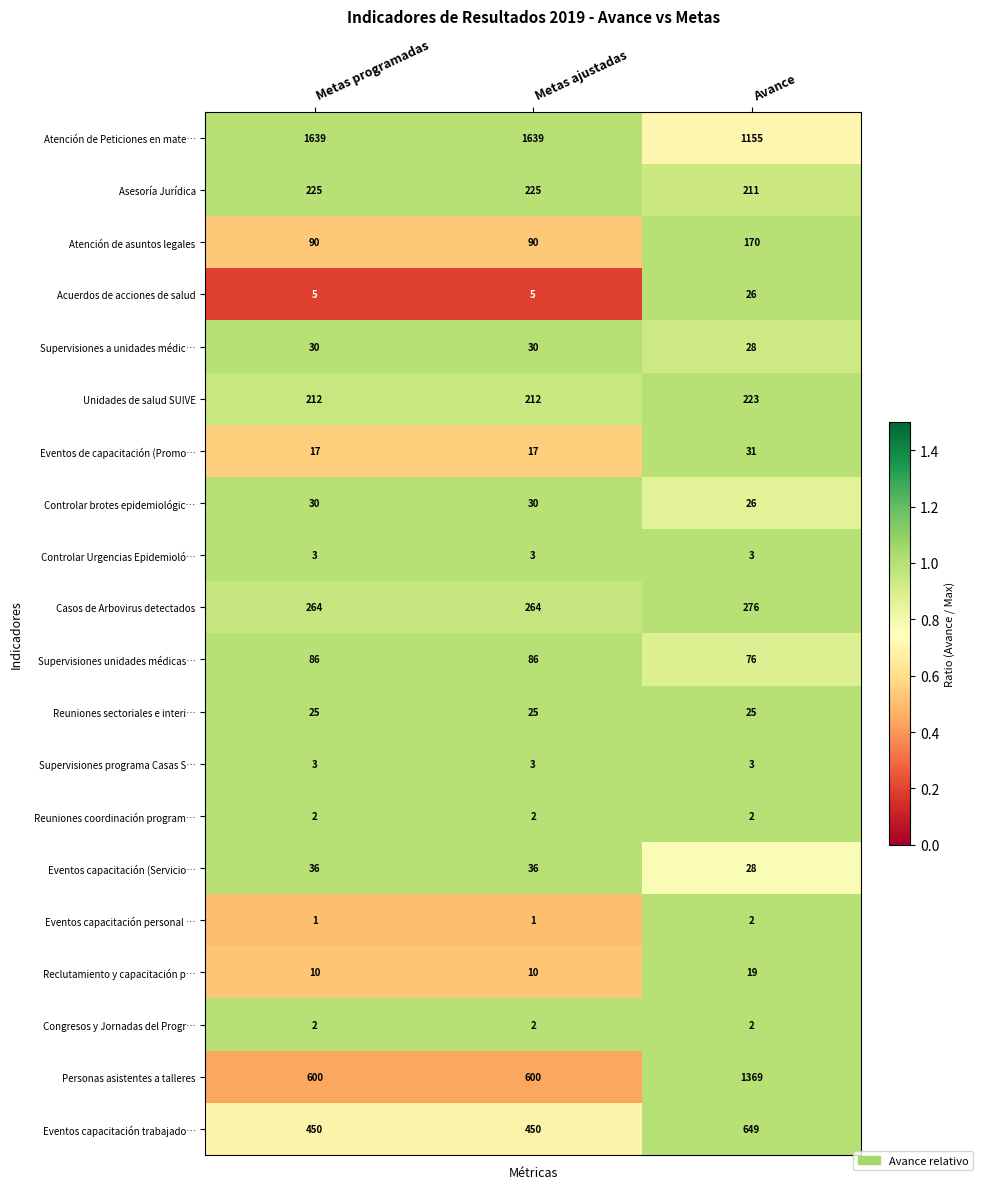

What is the difference between the maximum and minimum values in the Eventos capacitación trabajado… series?

199